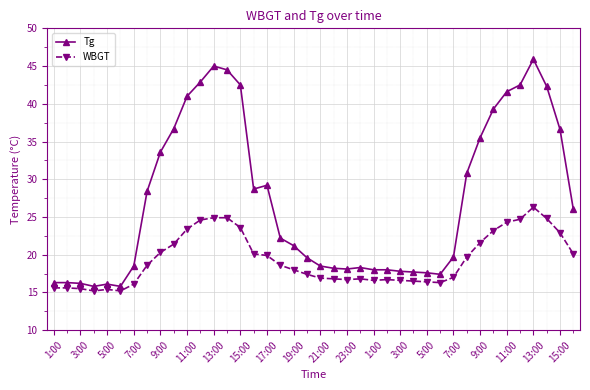

Rank the series by their average value, from lowest to highest.

WBGT, Tg